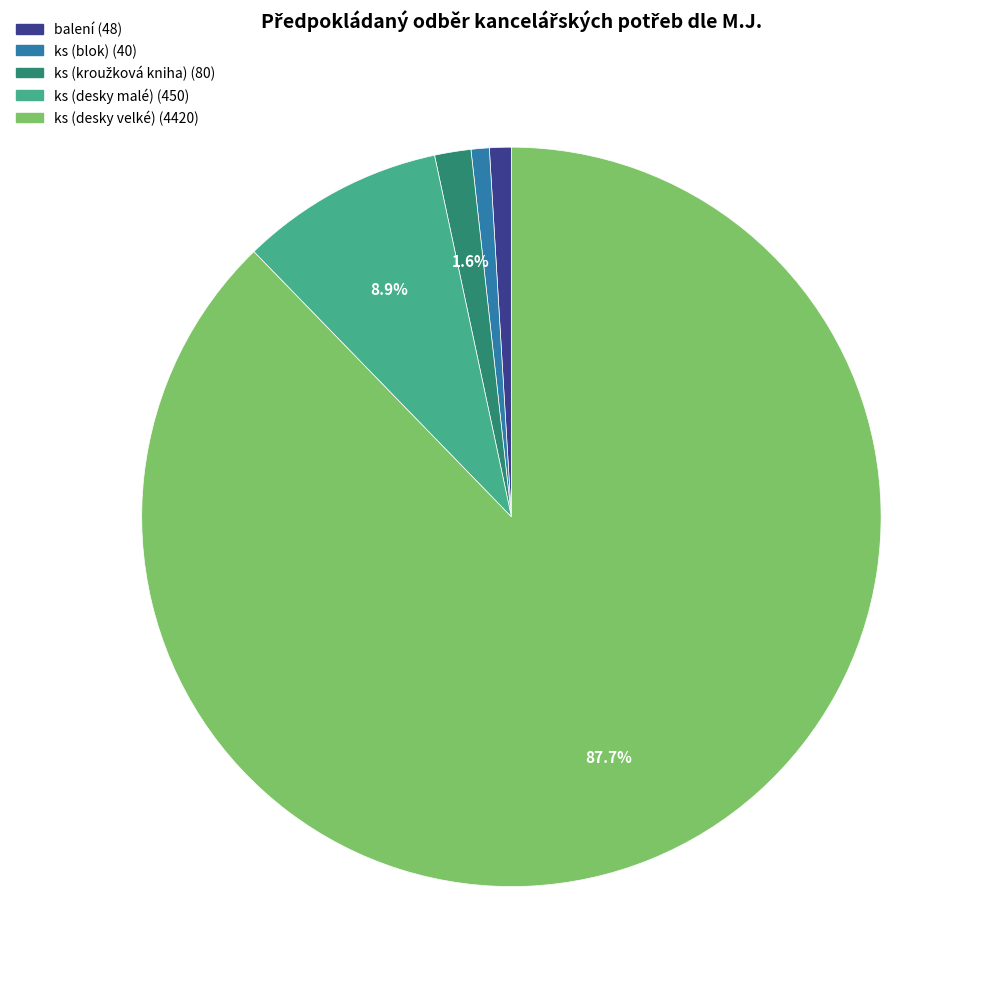

Does any single category account for the majority?

Yes